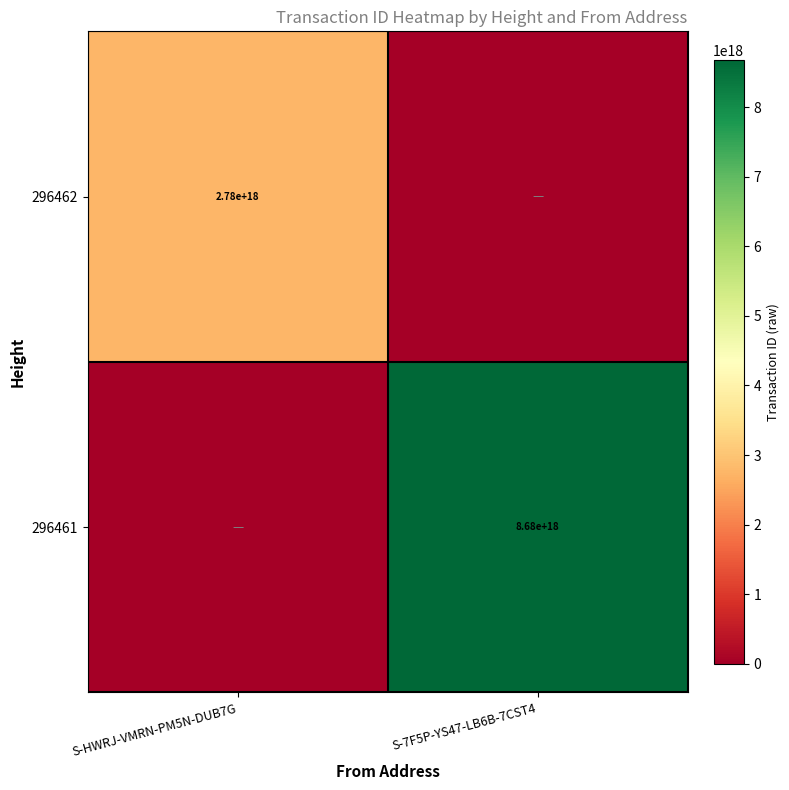

Is it true that 296462 equals 1182242774303783424 at S-HWRJ-VMRN-PM5N-DUB7G?

False